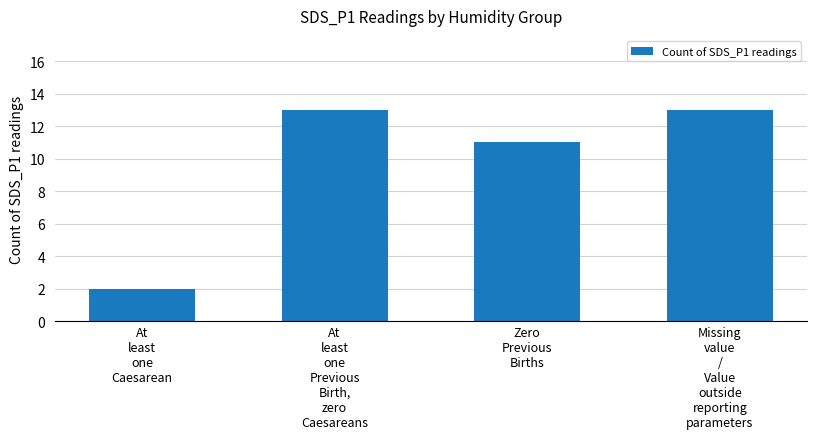

Approximately how many times larger is the value at At
least
one
Caesarean compared to At
least
one
Previous
Birth,
zero
Caesareans?

0.2